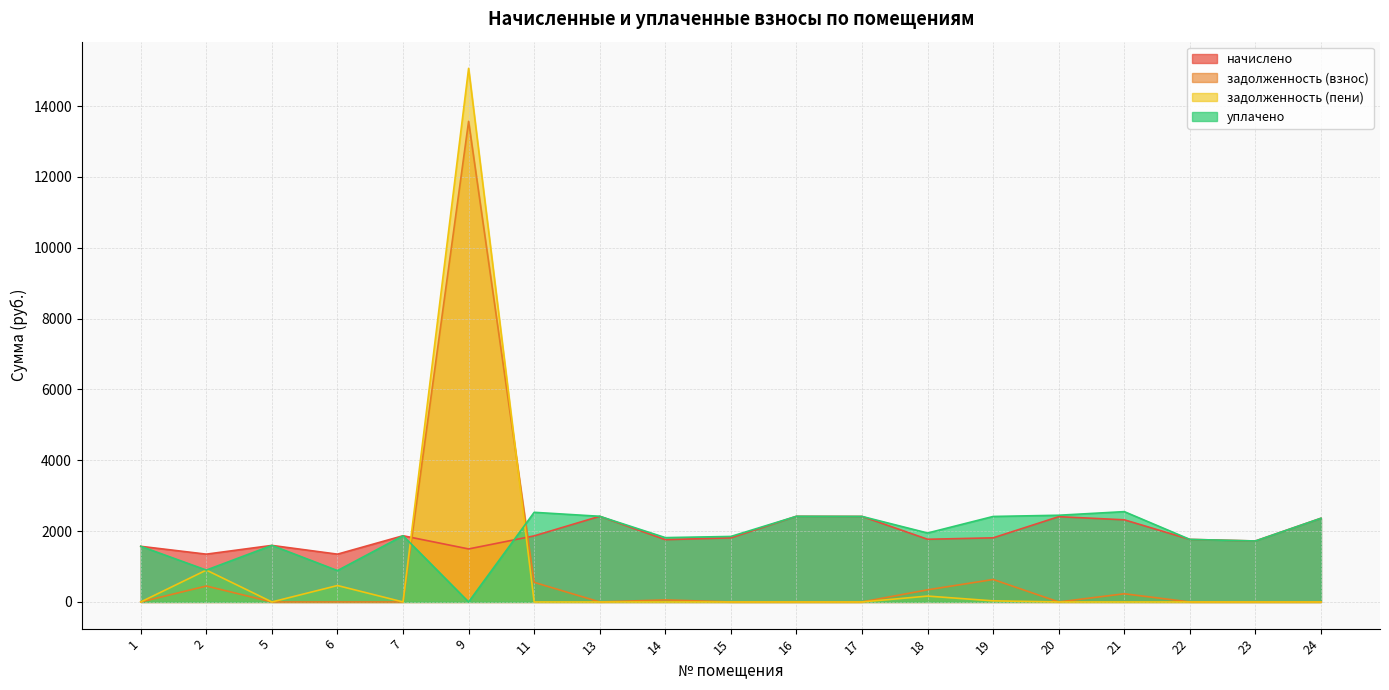

List the labels in order of начислено value, smallest first.

2, 6, 9, 1, 5, 23, 14, 22, 18, 15, 19, 11, 7, 21, 24, 20, 17, 13, 16